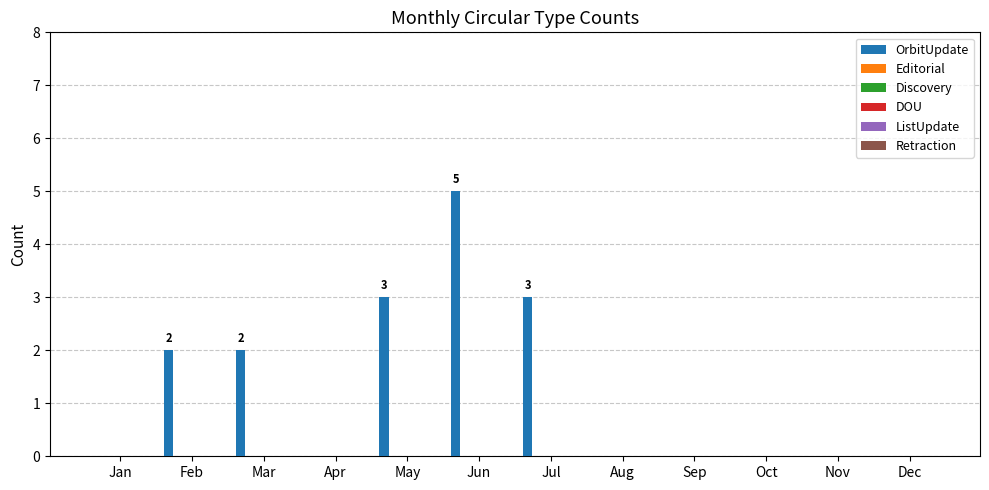

Are the bars horizontal?

No